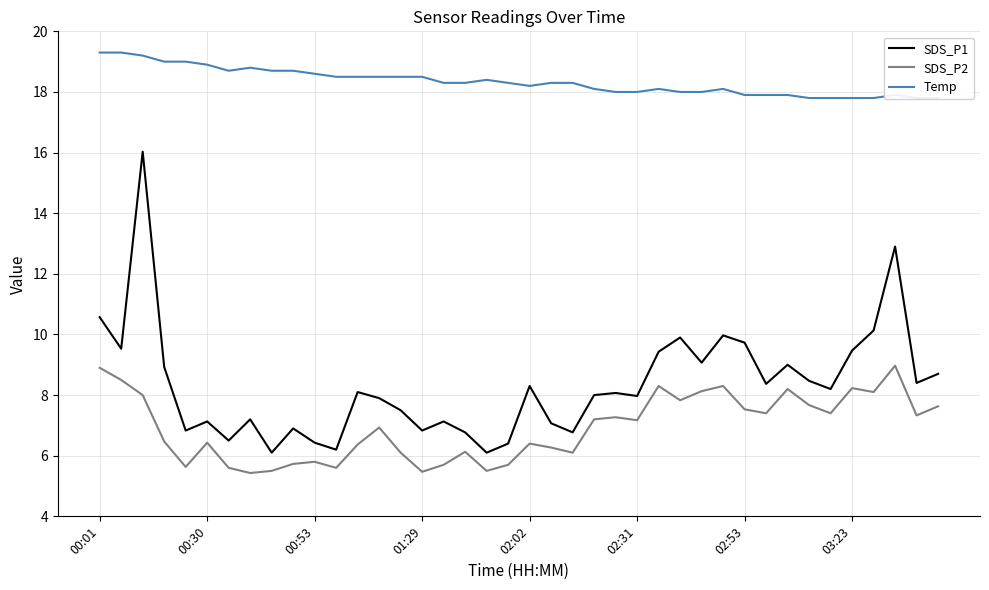

At which label is SDS_P1 closest to 11?

00:01